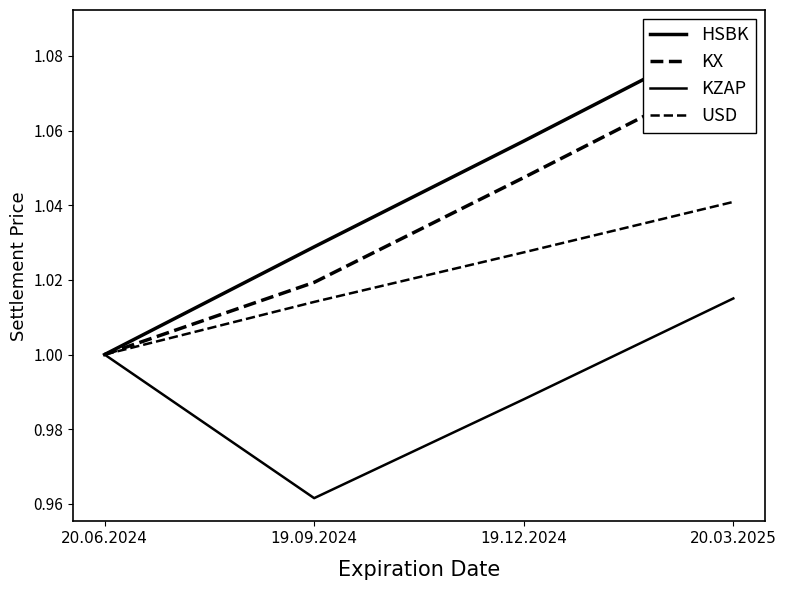

How many distinct data groups are displayed?

4